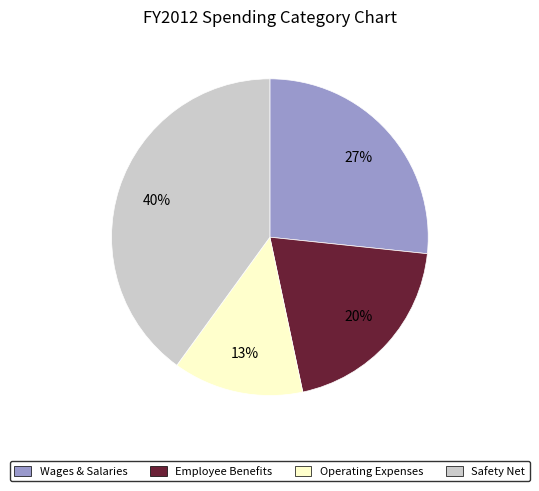

Is there any slice that represents more than half of the pie?

No